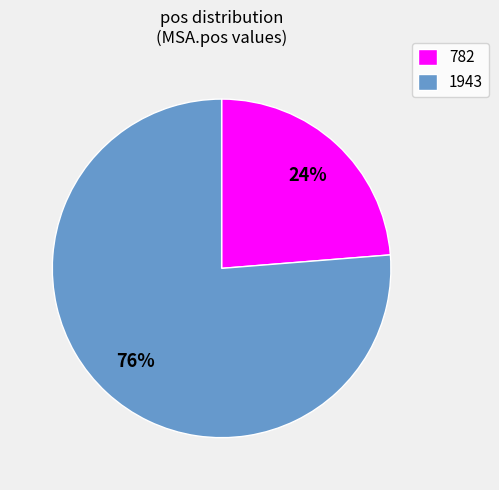

How many segments does this pie chart have?

2